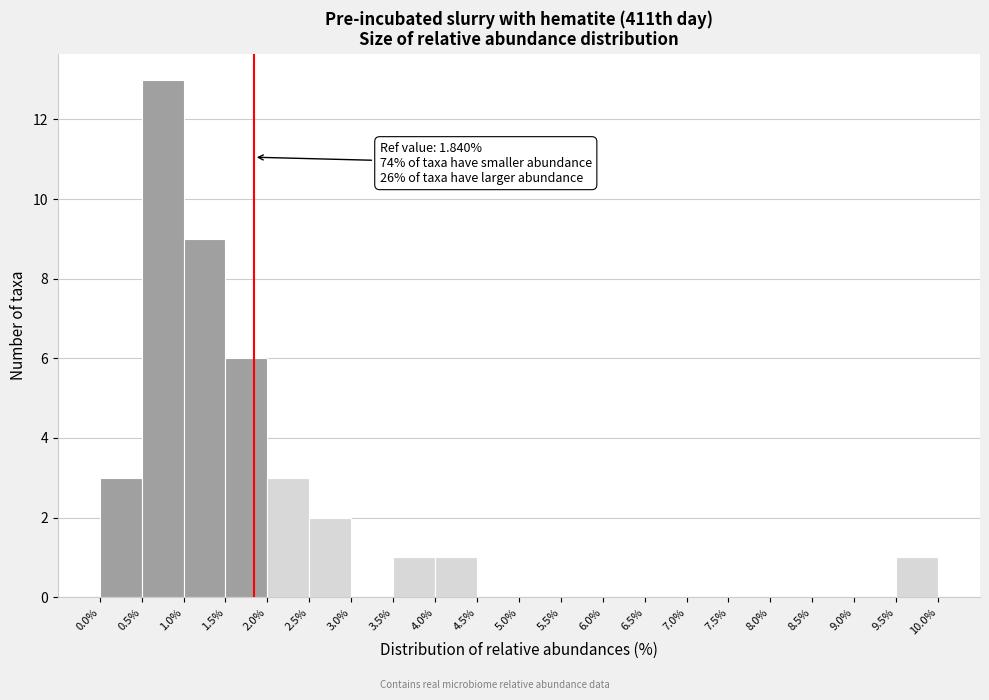

Over which range of the x-axis is the bar tallest?

0.5% to 1.0%